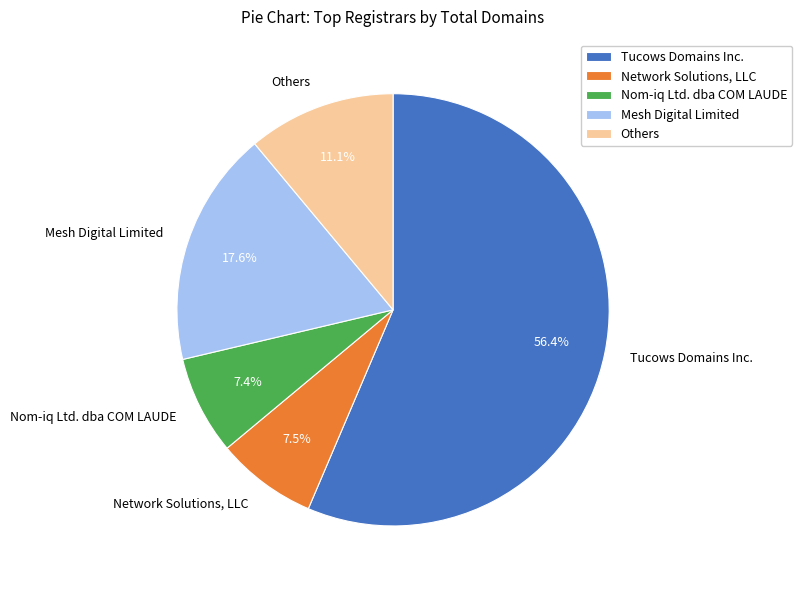

What is the total percentage of Network Solutions, LLC and Others?

18.6%